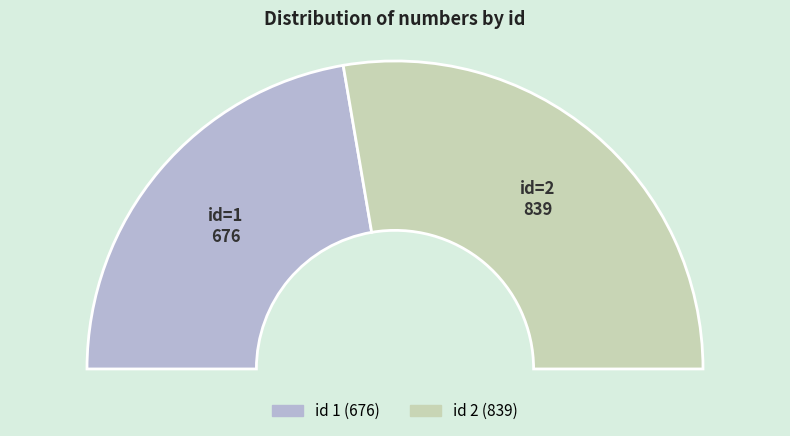

What percentage do 1 and 2 together represent?

100.0%